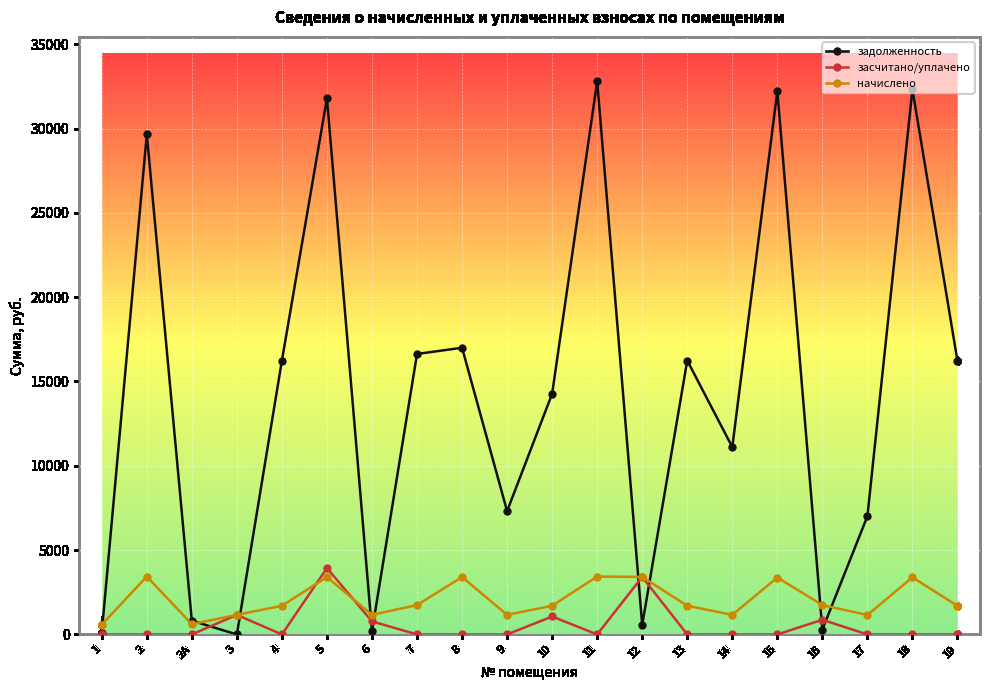

What position from the right is 9?

11